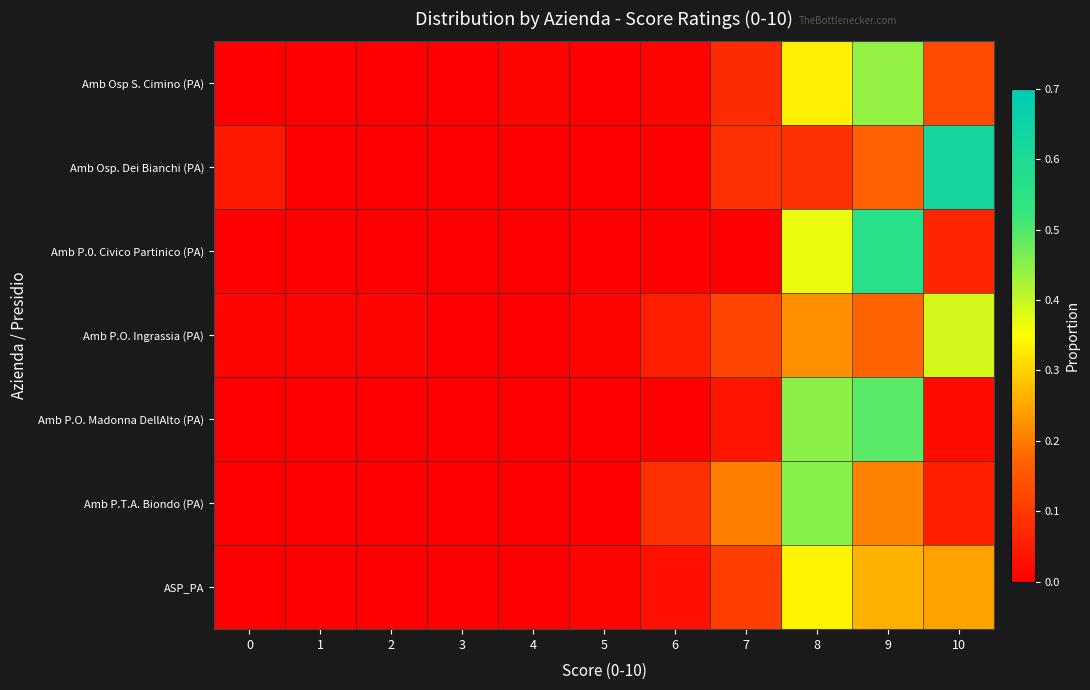

Reading left to right, what are all the values shown in this chart?

Amb Osp S. Cimino (PA): 0=0.0	1=0.0	2=0.0	3=0.0	4=0.0	5=0.0	6=0.0	7=0.1	8=0.3	9=0.4	10=0.1
Amb Osp. Dei Bianchi (PA): 0=0.0	1=0.0	2=0.0	3=0.0	4=0.0	5=0.0	6=0.0	7=0.1	8=0.1	9=0.2	10=0.6
Amb P.0. Civico Partinico (PA): 0=0.0	1=0.0	2=0.0	3=0.0	4=0.0	5=0.0	6=0.0	7=0.0	8=0.4	9=0.6	10=0.1
Amb P.O. Ingrassia (PA): 0=0.0	1=0.0	2=0.0	3=0.0	4=0.0	5=0.0	6=0.1	7=0.1	8=0.2	9=0.2	10=0.4
Amb P.O. Madonna DellAlto (PA): 0=0.0	1=0.0	2=0.0	3=0.0	4=0.0	5=0.0	6=0.0	7=0.0	8=0.4	9=0.5	10=0.0
Amb P.T.A. Biondo (PA): 0=0.0	1=0.0	2=0.0	3=0.0	4=0.0	5=0.0	6=0.1	7=0.2	8=0.5	9=0.2	10=0.1
ASP_PA: 0=0.0	1=0.0	2=0.0	3=0.0	4=0.0	5=0.0	6=0.0	7=0.1	8=0.3	9=0.3	10=0.2